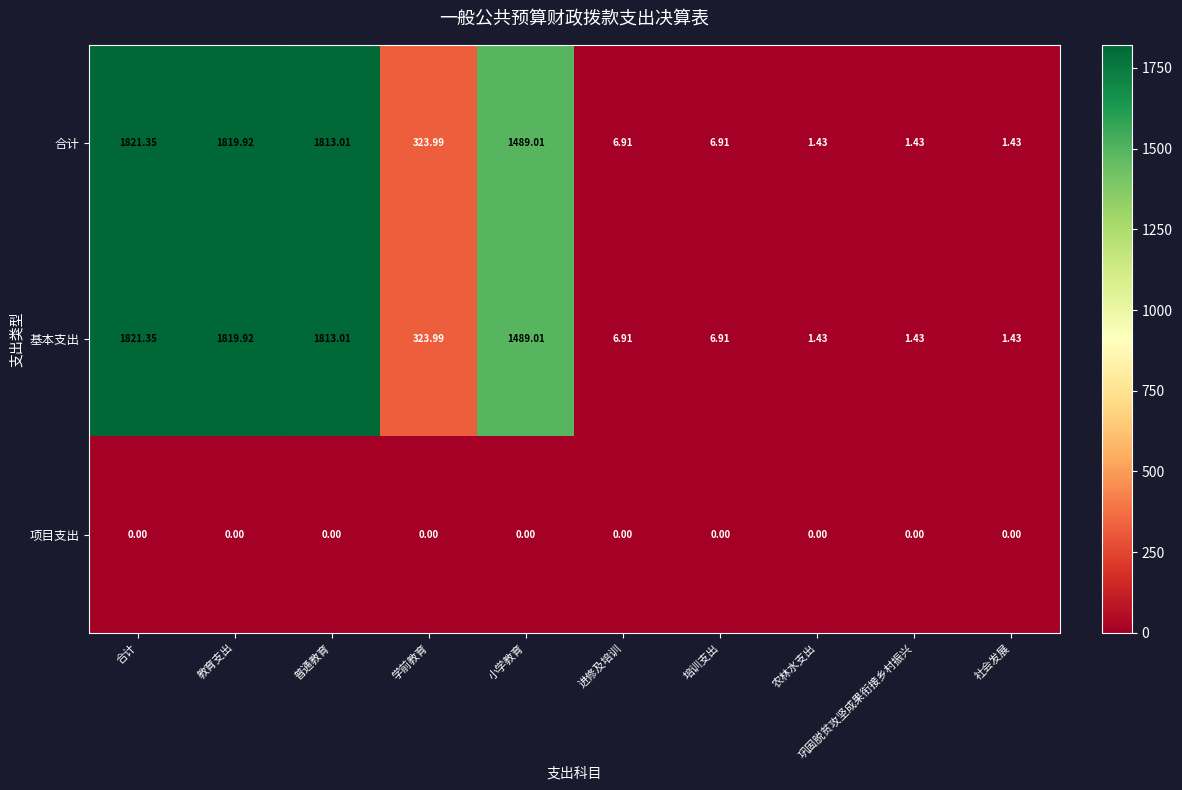

Is the value of 项目支出 at 农林水支出 greater than the value of 基本支出 at 培训支出?

No